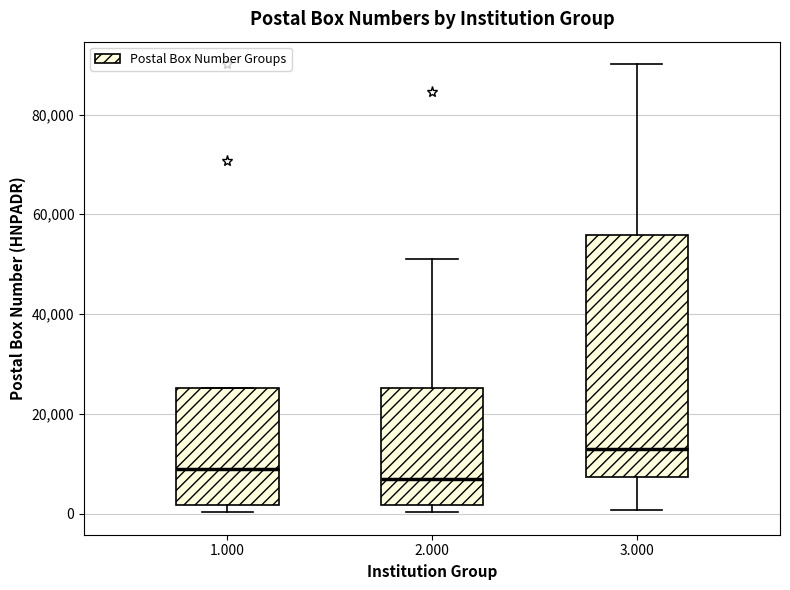

Reading left to right, read every box against the y-axis: the position of its median line, the range the box covers, and the ends of its whiskers. The values are not printed on the chart, so give them approximately, as read against the axis.

1.000: median 10000, box 2000 to 26000, whiskers 0 to 26000
2.000: median 8000, box 2000 to 26000, whiskers 0 to 50000
3.000: median 14000, box 8000 to 56000, whiskers 0 to 90000